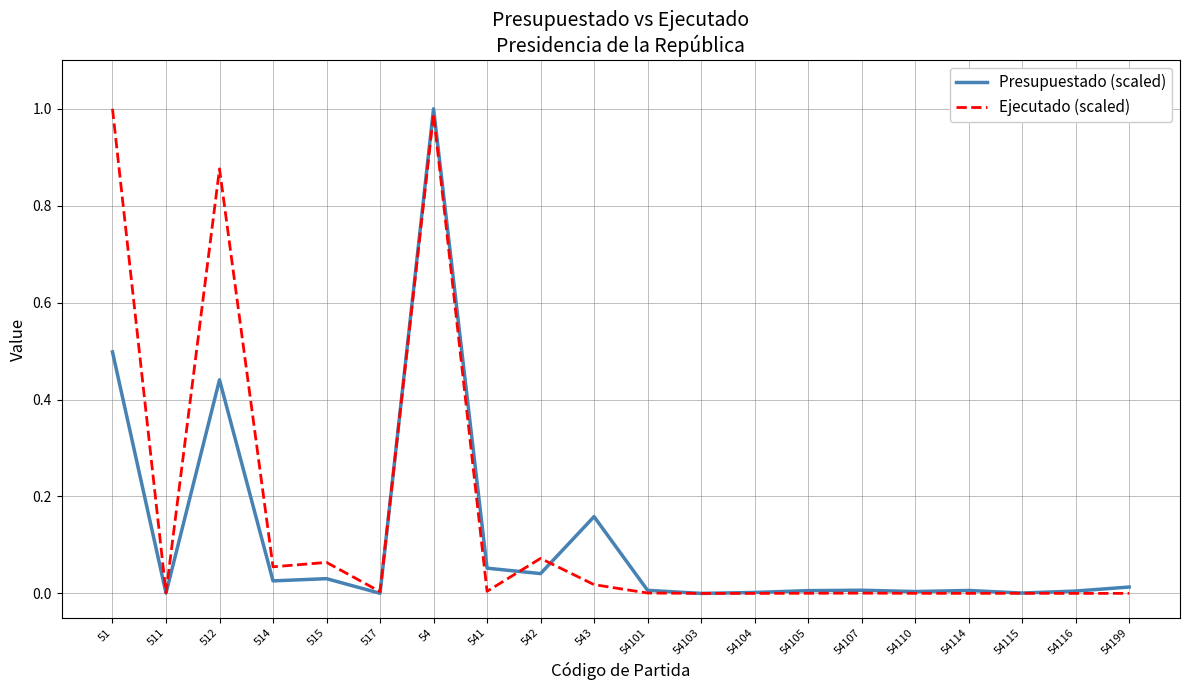

After their last crossing, which series has the higher values: Presupuestado (scaled) or Ejecutado (scaled)?

Presupuestado (scaled)